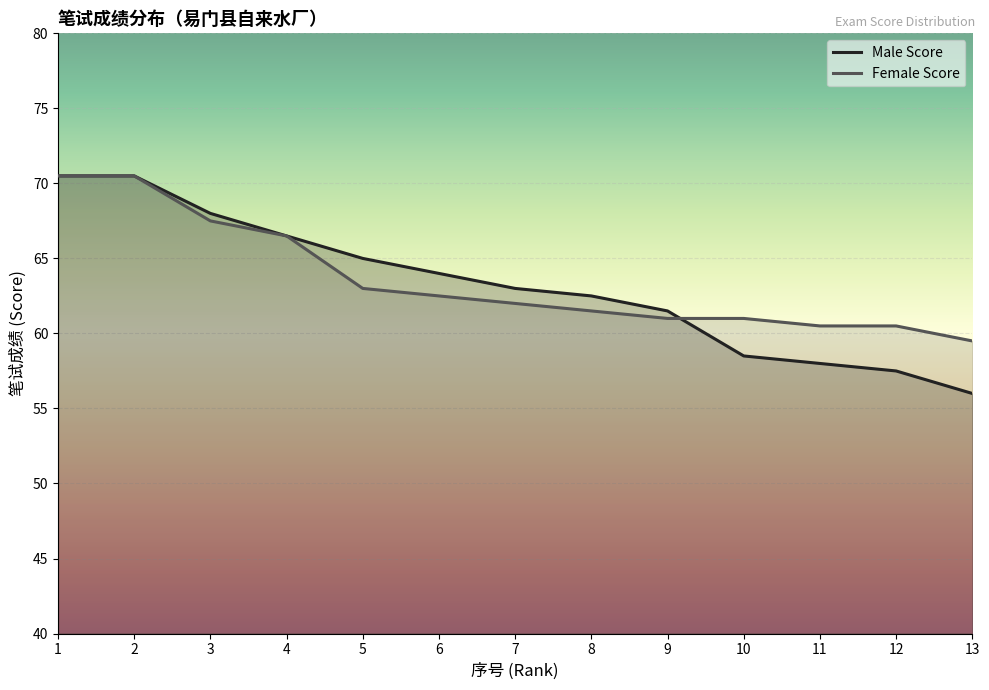

At how many categories does at least one series exceed 57?

13